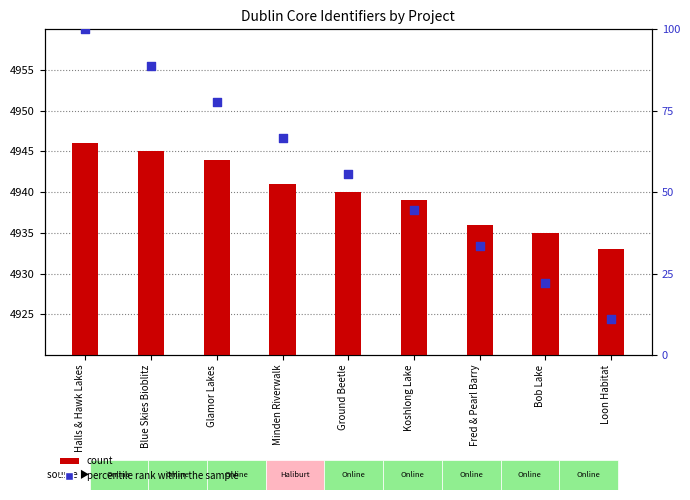

Which series has the largest total across all categories?

count